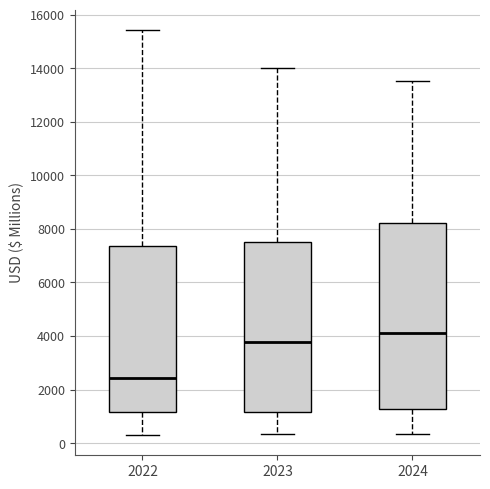

Reading left to right, read every box against the y-axis: the position of its median line, the range the box covers, and the ends of its whiskers. The values are not printed on the chart, so give them approximately, as read against the axis.

2022: median 2400, box 1200 to 7400, whiskers 400 to 15400
2023: median 3800, box 1200 to 7600, whiskers 400 to 14000
2024: median 4200, box 1200 to 8200, whiskers 400 to 13600